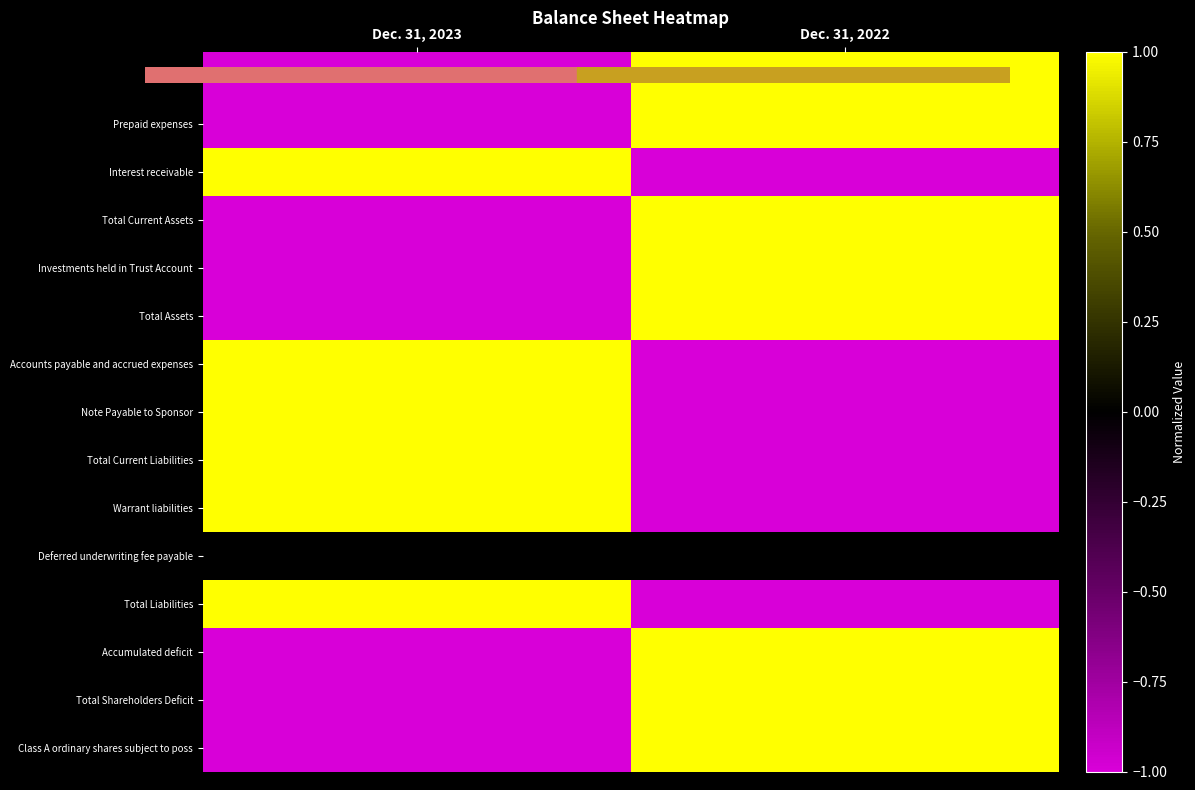

Reading left to right, what are all the values shown in this chart?

Cash: Dec. 31, 2023=-1	Dec. 31, 2022=1
Prepaid expenses: Dec. 31, 2023=-1	Dec. 31, 2022=1
Interest receivable: Dec. 31, 2023=1	Dec. 31, 2022=-1
Total Current Assets: Dec. 31, 2023=-1	Dec. 31, 2022=1
Investments held in Trust Account: Dec. 31, 2023=-1	Dec. 31, 2022=1
Total Assets: Dec. 31, 2023=-1	Dec. 31, 2022=1
Accounts payable and accrued expenses: Dec. 31, 2023=1	Dec. 31, 2022=-1
Note Payable to Sponsor: Dec. 31, 2023=1	Dec. 31, 2022=-1
Total Current Liabilities: Dec. 31, 2023=1	Dec. 31, 2022=-1
Warrant liabilities: Dec. 31, 2023=1	Dec. 31, 2022=-1
Deferred underwriting fee payable: Dec. 31, 2023=0	Dec. 31, 2022=0
Total Liabilities: Dec. 31, 2023=1	Dec. 31, 2022=-1
Accumulated deficit: Dec. 31, 2023=-1	Dec. 31, 2022=1
Total Shareholders Deficit: Dec. 31, 2023=-1	Dec. 31, 2022=1
Class A ordinary shares subject to poss: Dec. 31, 2023=-1	Dec. 31, 2022=1